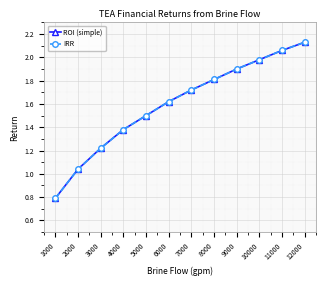

Does the chart have visible grid lines?

Yes